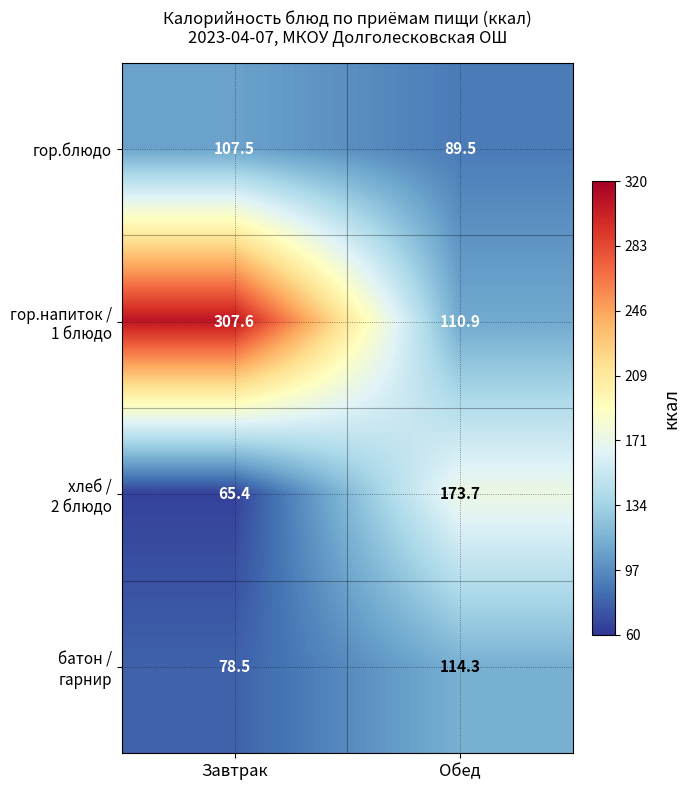

What is the difference between the highest and lowest values at Обед?

84.2